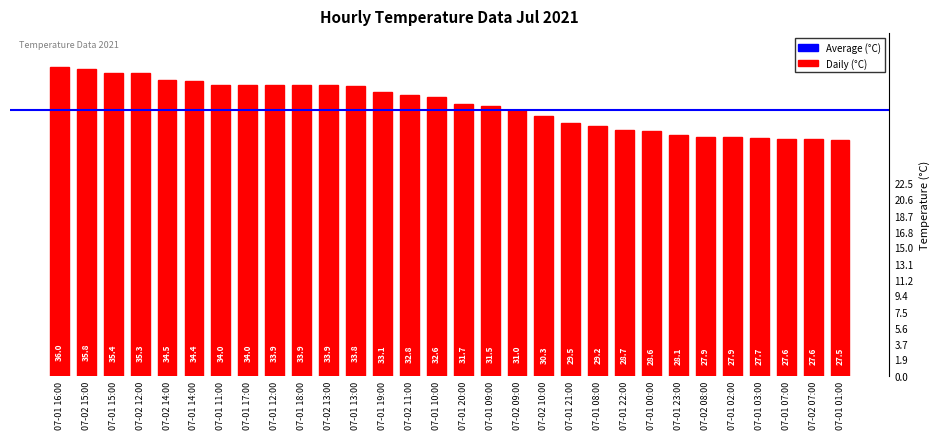

Between 07-01 11:00 and 07-01 20:00, which is larger?

07-01 11:00